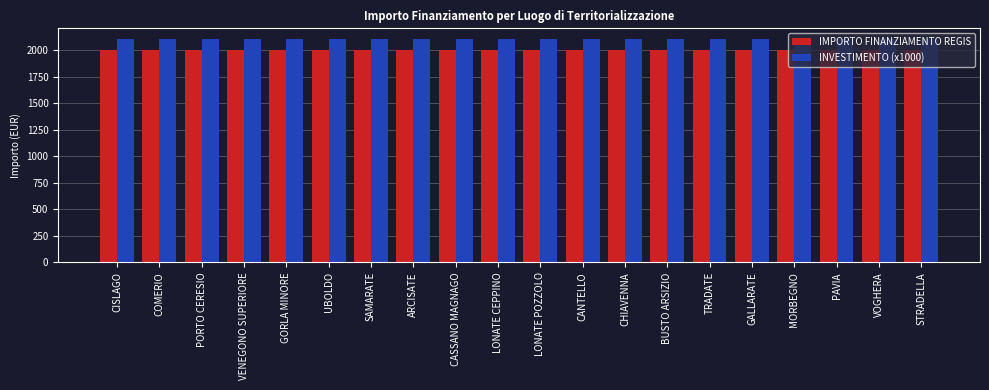

List the series in order of their peak value, lowest first.

IMPORTO FINANZIAMENTO REGIS, INVESTIMENTO (x1000)